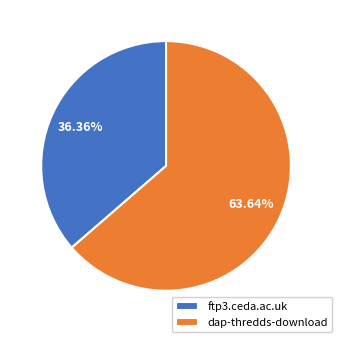

What percentage is the ftp3.ceda.ac.uk slice, to the nearest percent?

36%